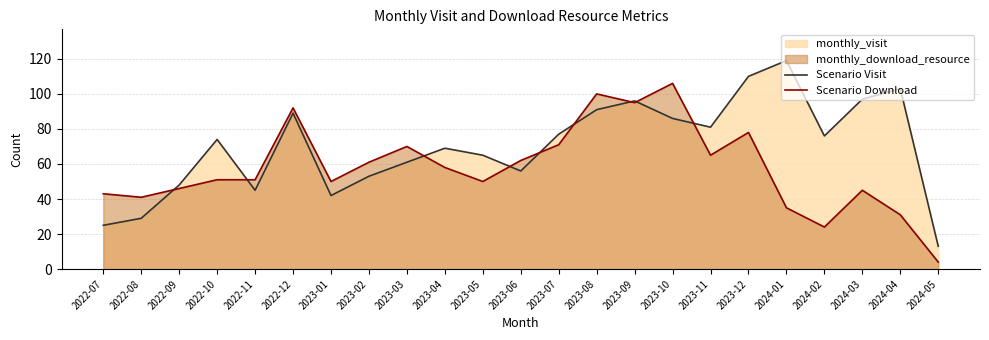

How many interior local peaks does the Scenario Visit series have?

6